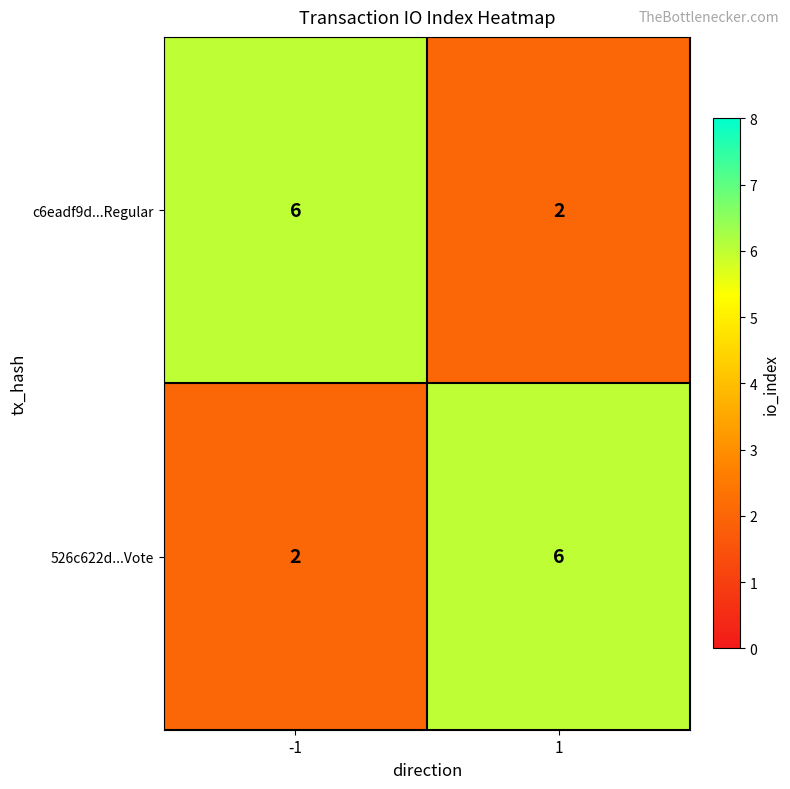

What is the maximum value for c6eadf9d...Regular?

6